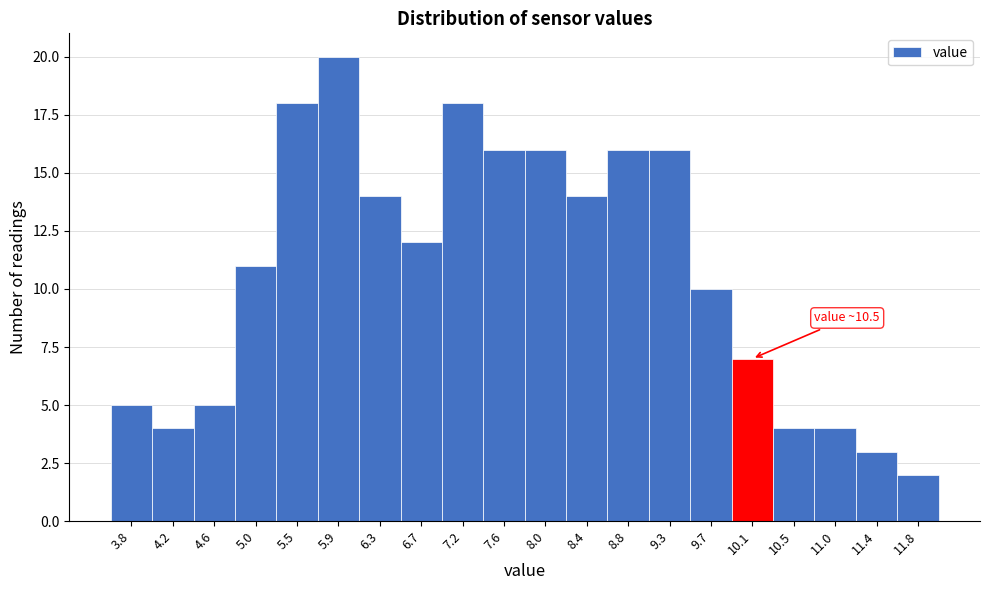

Reading left to right, transcribe all the data shown in this chart.

3.8=5	4.2=4	4.6=5	5.0=11	5.5=18	5.9=20	6.3=14	6.7=12	7.2=18	7.6=16	8.0=16	8.4=14	8.8=16	9.3=16	9.7=10	10.1=7	10.5=4	11.0=4	11.4=3	11.8=2